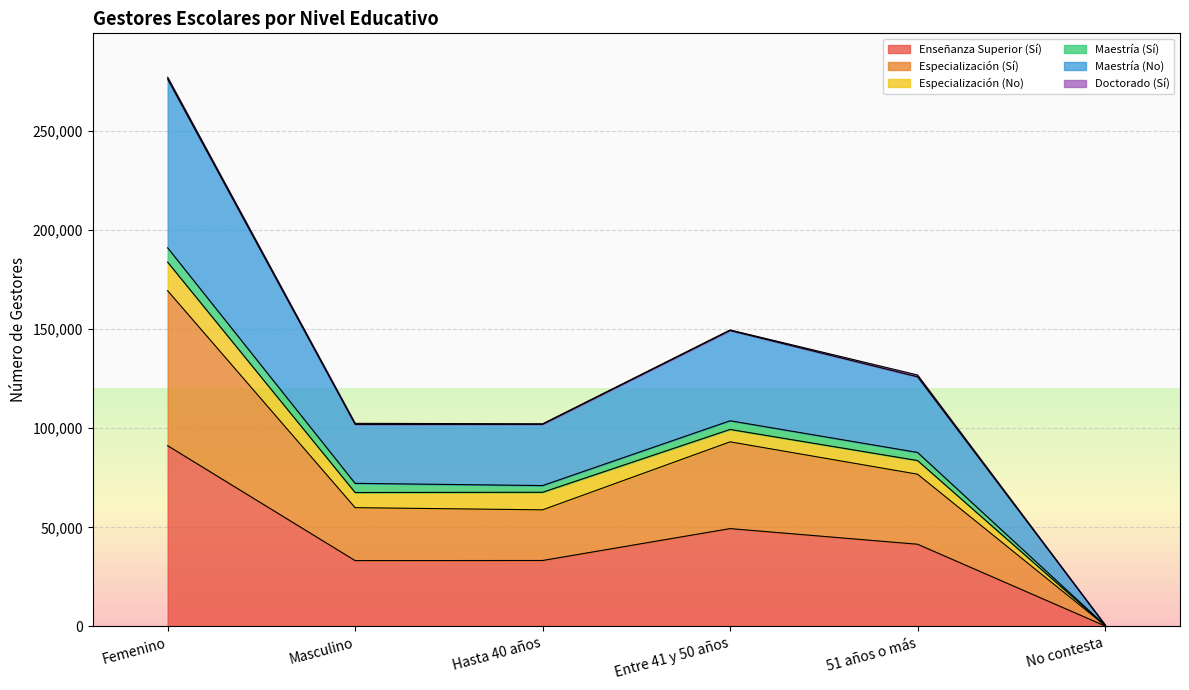

What is the highest value of the Enseñanza Superior (Sí) series?

91205